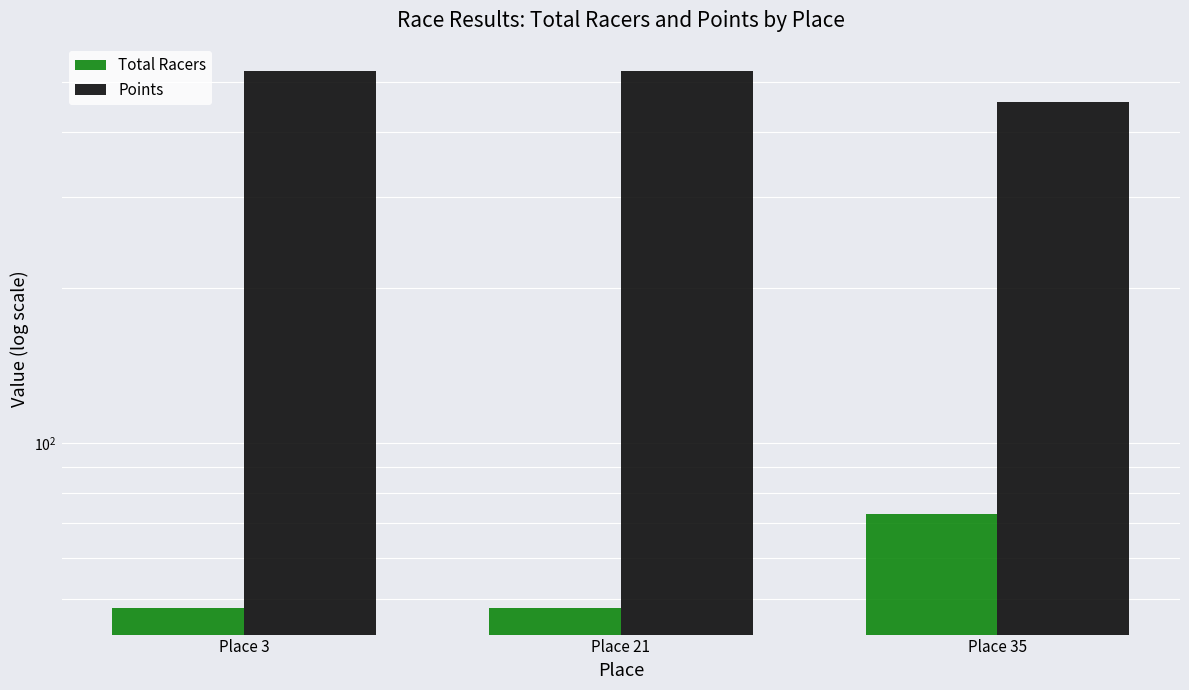

Between Place 21 and Place 35, which series saw the biggest shift?

Points